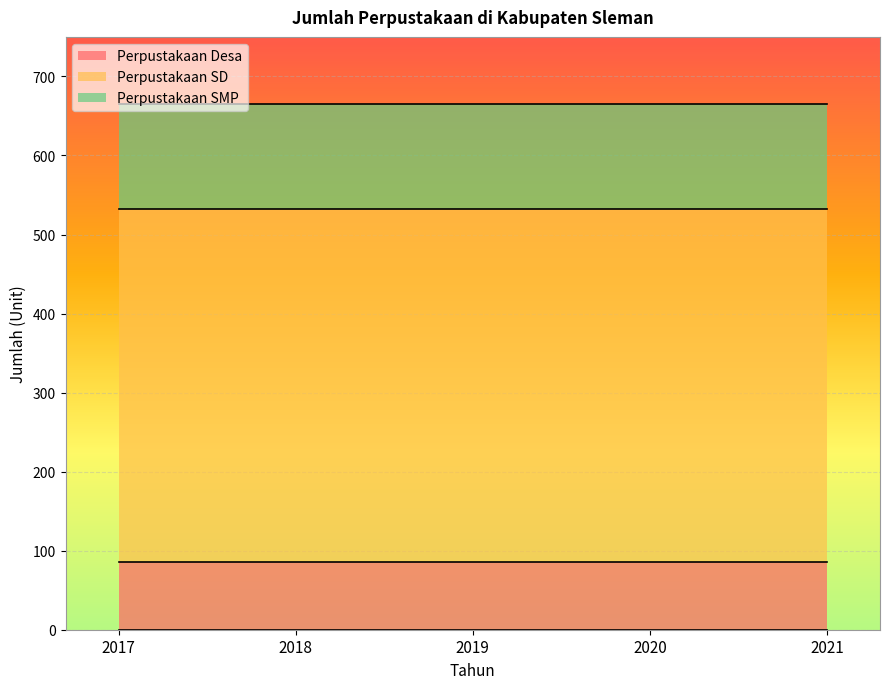

Rank the series at 2020 from highest to lowest value.

Perpustakaan SD, Perpustakaan SMP, Perpustakaan Desa